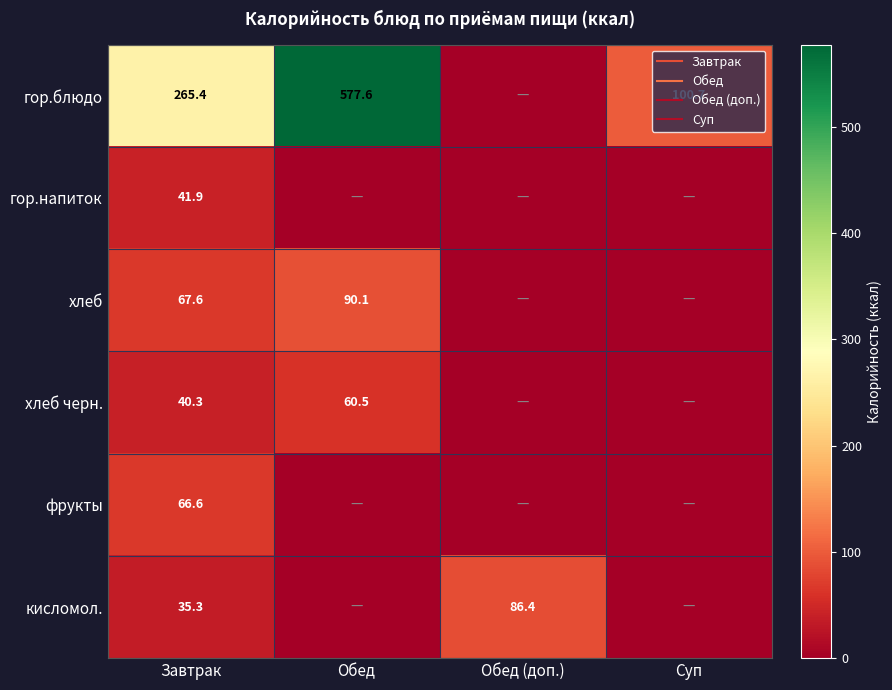

What is the highest value of the хлеб series?

90.1